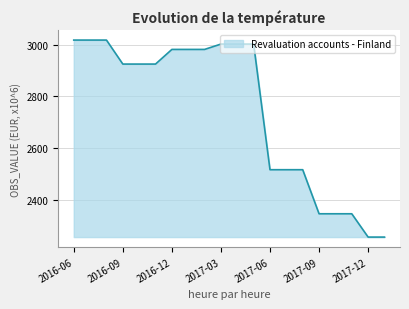

What is the difference between the maximum and minimum values?

762.1